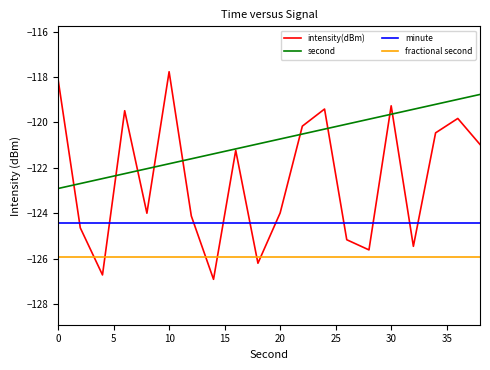

List the series in order of their peak value, lowest first.

fractional second, minute, second, intensity(dBm)